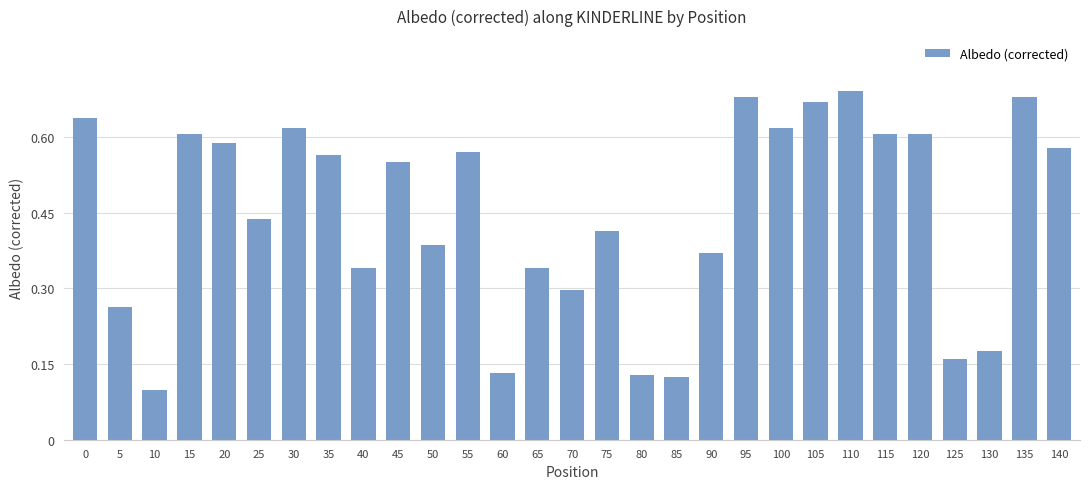

The chart shows a value of 0.1 at 60. True or false?

True